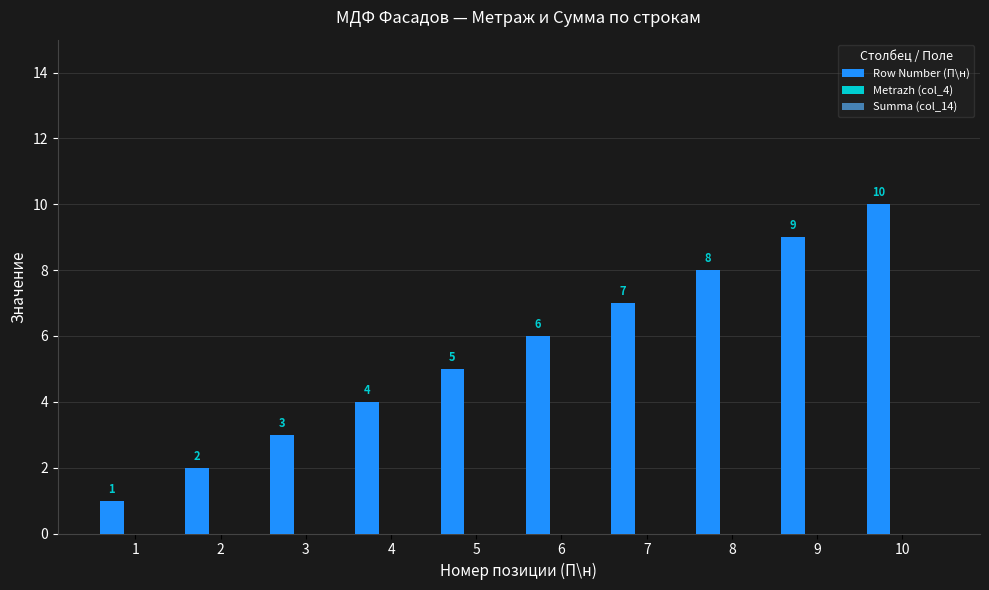

Count the values in the range 3 to 8.

6